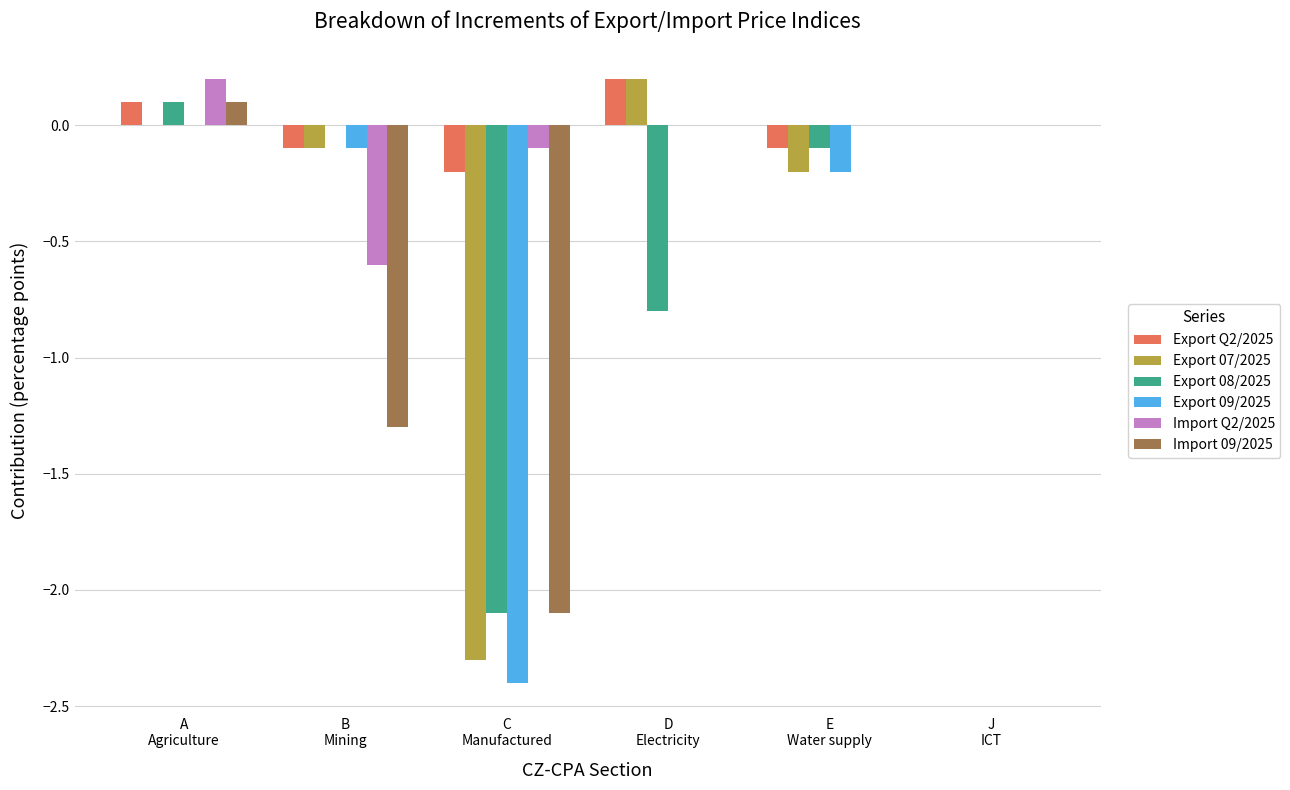

Reading left to right, what are all the values shown in this chart?

Export Q2/2025: 0.1	-0.1	-0.2	0.2	-0.1	0.0
Export 07/2025: 0.0	-0.1	-2.3	0.2	-0.2	0.0
Export 08/2025: 0.1	0.0	-2.1	-0.8	-0.1	0.0
Export 09/2025: 0.0	-0.1	-2.4	0.0	-0.2	0.0
Import Q2/2025: 0.2	-0.6	-0.1	0.0	0.0	0.0
Import 09/2025: 0.1	-1.3	-2.1	0.0	0.0	0.0